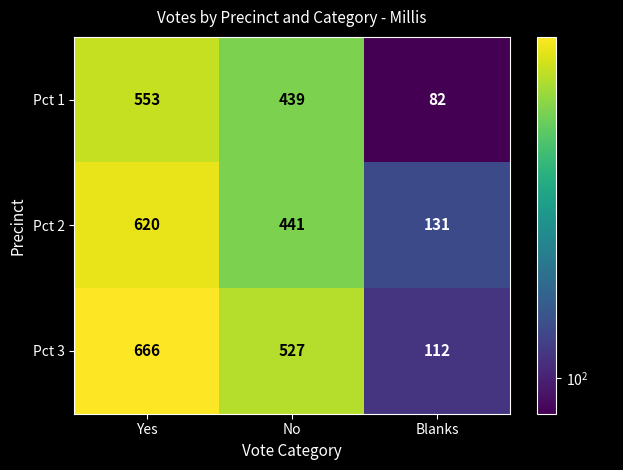

List the series in order of their overall mean, highest first.

Pct 3, Pct 2, Pct 1